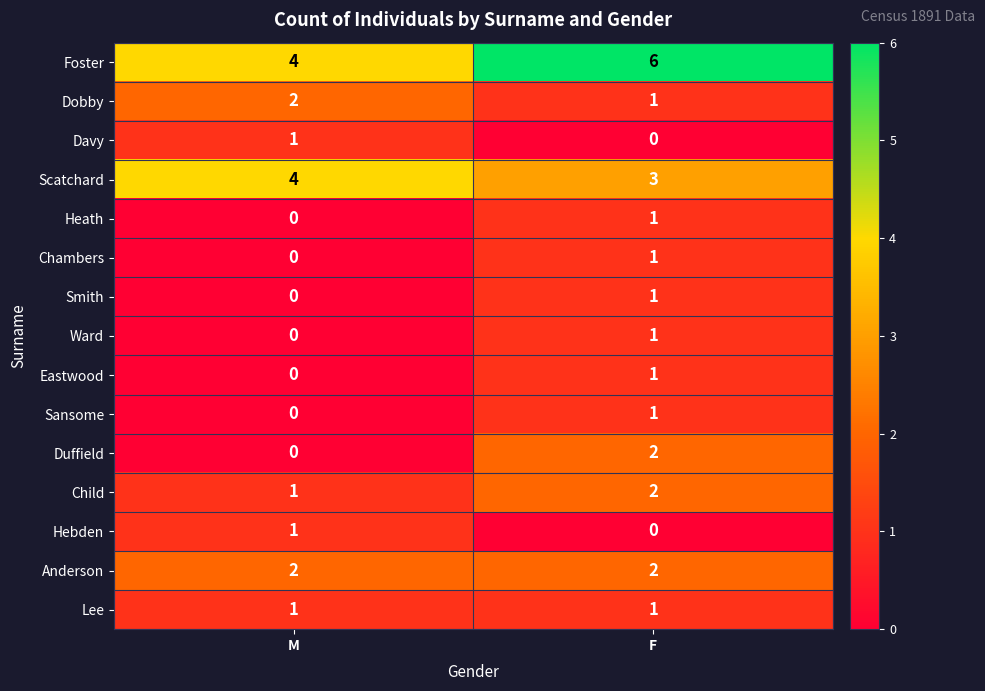

Rank the categories by Scatchard value from lowest to highest.

F, M